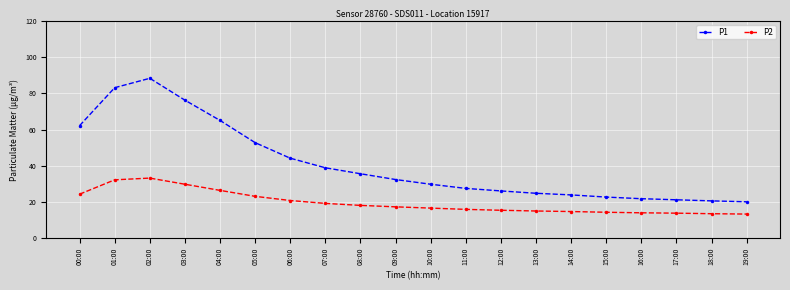

Does the chart have visible grid lines?

Yes